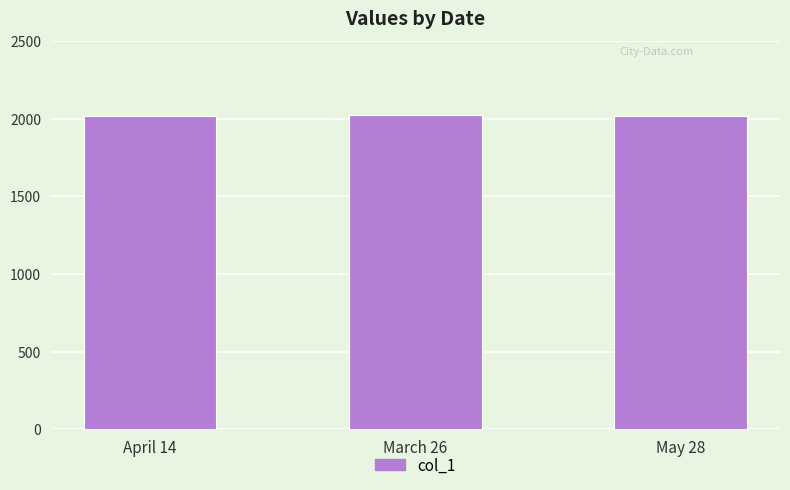

What is the label of the 1st bar from the right?

May 28